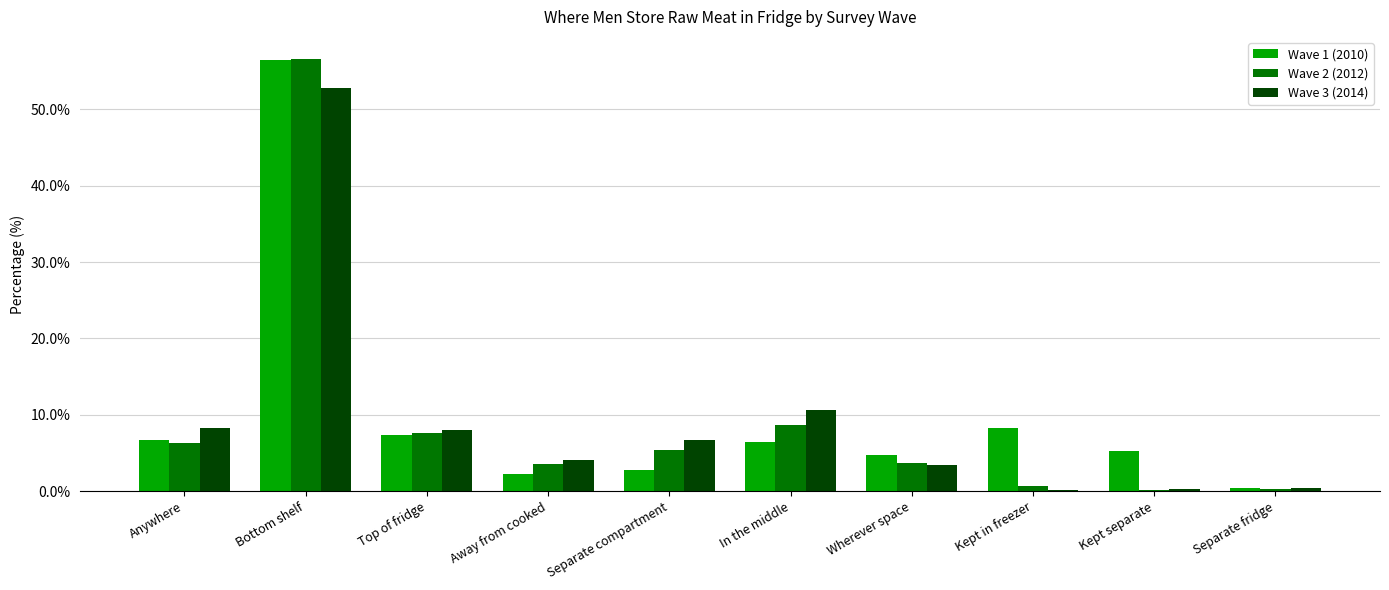

What is the total value across all series at Bottom shelf?

165.9